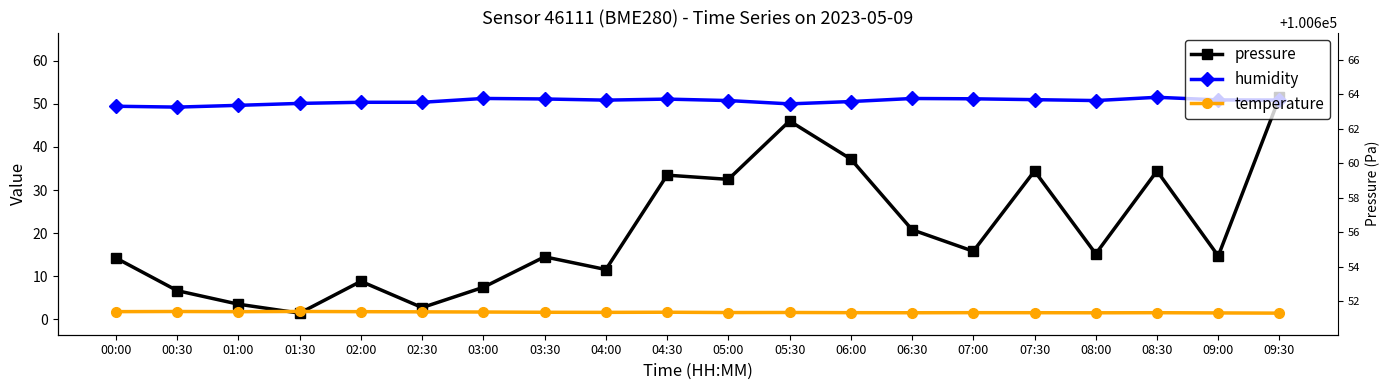

Is the value of pressure at 03:30 greater than the value of humidity at 03:00?

No